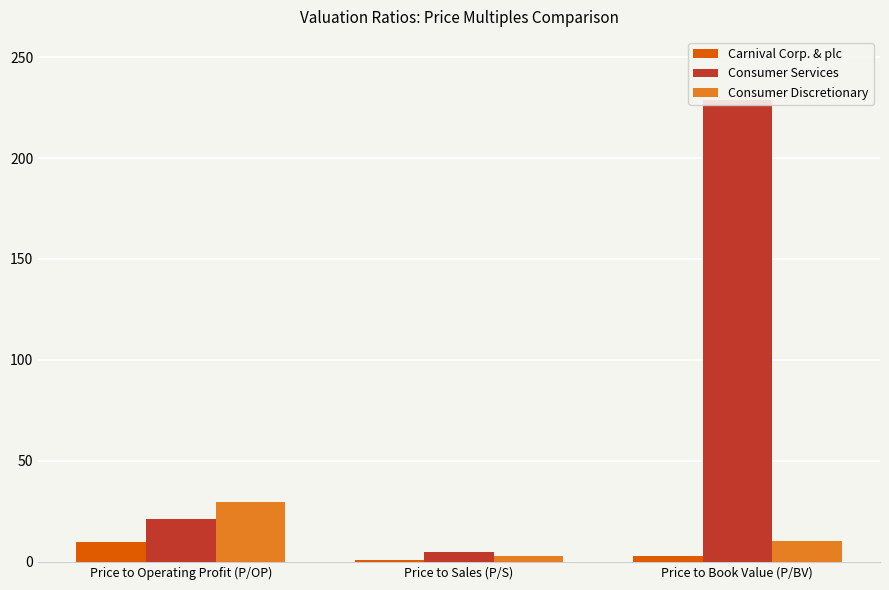

Count the number of data series in this chart.

3